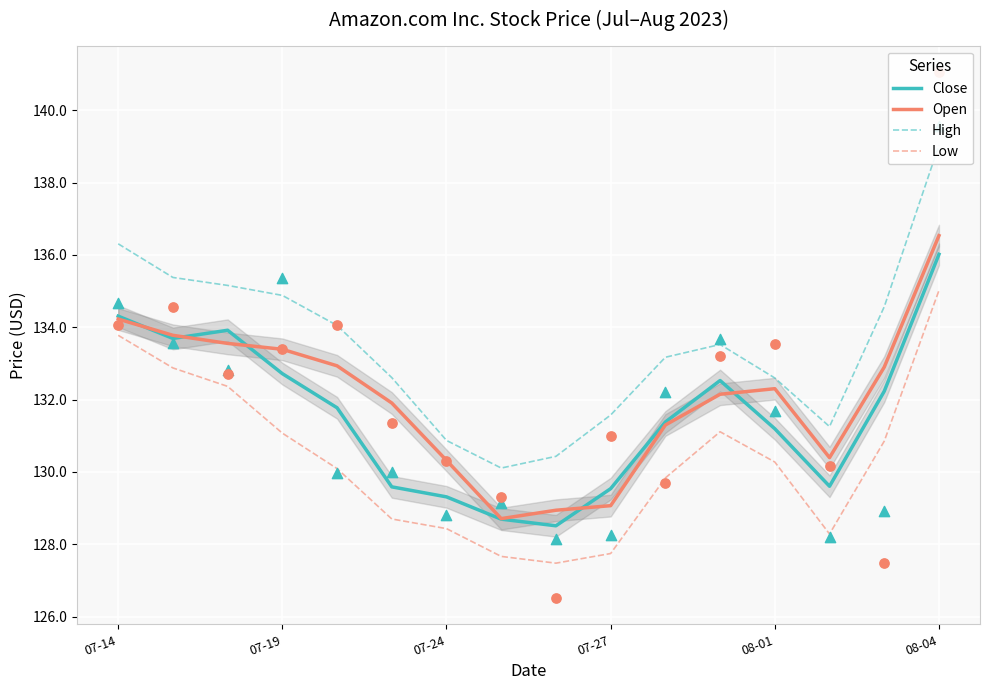

Which series reaches the maximum Y coordinate?

High